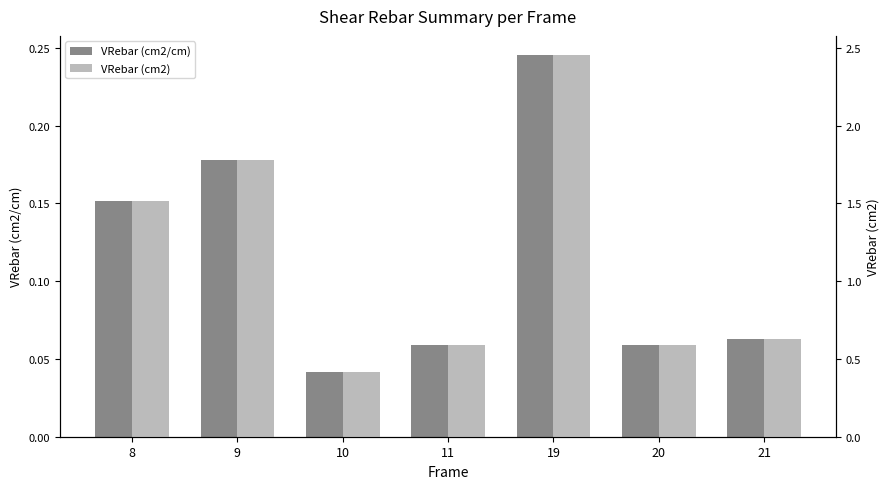

At which label does VRebar (cm2) reach its minimum?

10